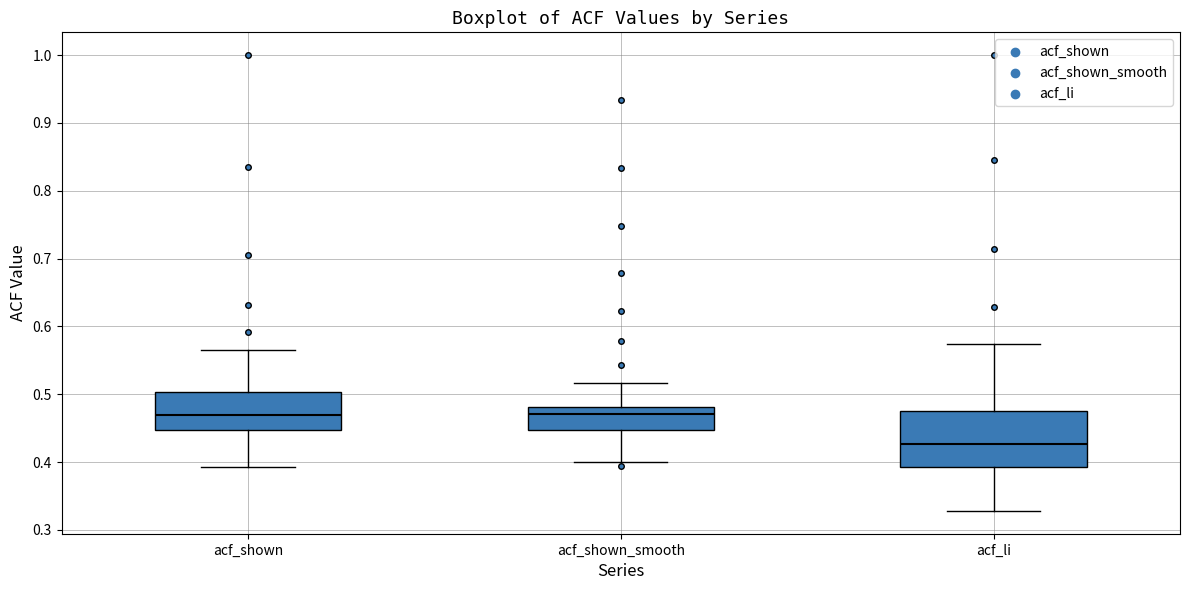

Reading left to right, read every box against the y-axis: the position of its median line, the range the box covers, and the ends of its whiskers. The values are not printed on the chart, so give them approximately, as read against the axis.

acf_shown: median 0.47, box 0.45 to 0.50, whiskers 0.39 to 0.57
acf_shown_smooth: median 0.47, box 0.45 to 0.48, whiskers 0.40 to 0.52
acf_li: median 0.43, box 0.39 to 0.48, whiskers 0.33 to 0.57